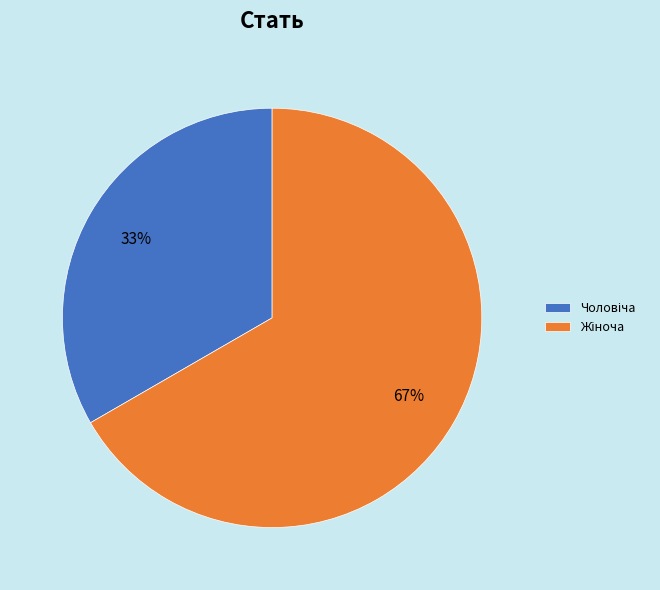

Does any single category account for the majority?

Yes